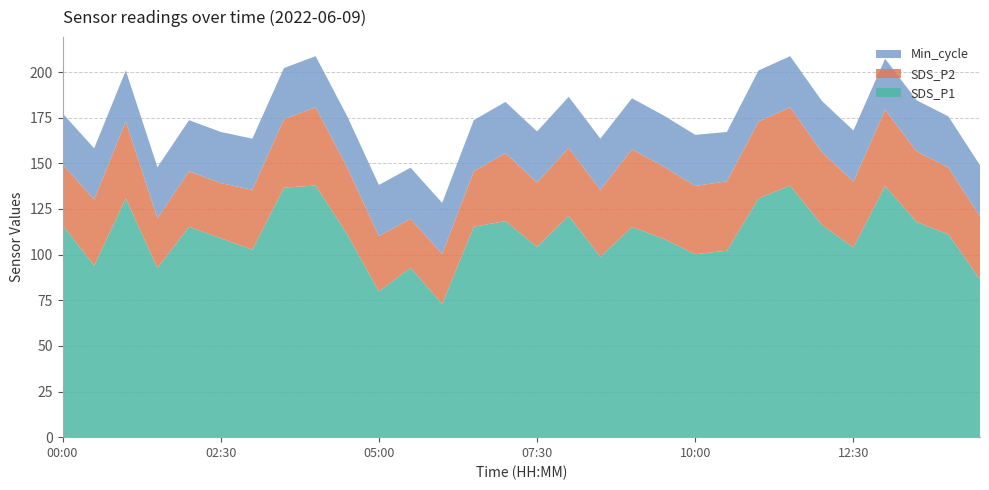

Reading left to right, transcribe all the data shown in this chart.

SDS_P1: 116.2	94.0	130.8	92.7	115.2	109.0	102.7	136.7	137.8	111.1	79.8	92.8	73.0	115.2	118.3	104.2	121.2	98.8	115.1	108.7	100.2	102.1	130.8	137.8	116.3	103.9	137.5	117.8	111.1	86.5
SDS_P2: 33.2	36.2	42.1	27.2	30.4	30.2	32.9	37.5	42.9	36.6	30.3	26.8	27.4	30.4	37.3	35.2	37.2	36.7	42.5	39.5	37.4	38.0	42.1	42.9	39.9	36.1	41.8	38.7	36.6	34.5
Min_cycle: 28.0	28.0	28.0	28.0	28.0	28.0	28.0	28.0	28.0	28.0	28.0	28.0	28.0	28.0	28.0	28.0	28.0	28.0	28.0	28.0	28.0	27.0	28.0	28.0	28.0	28.0	28.0	28.0	28.0	28.0